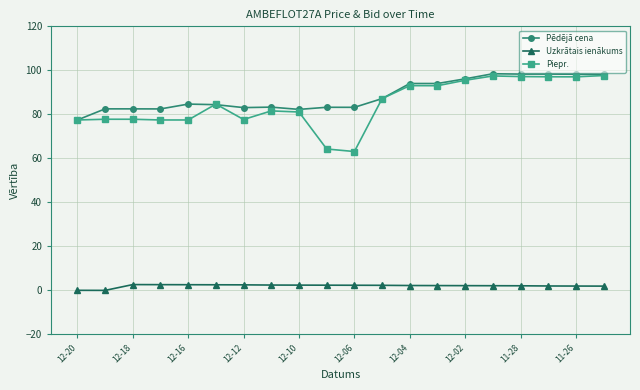

What is the value of the Pēdējā cena point at the 18th from the left?

98.3